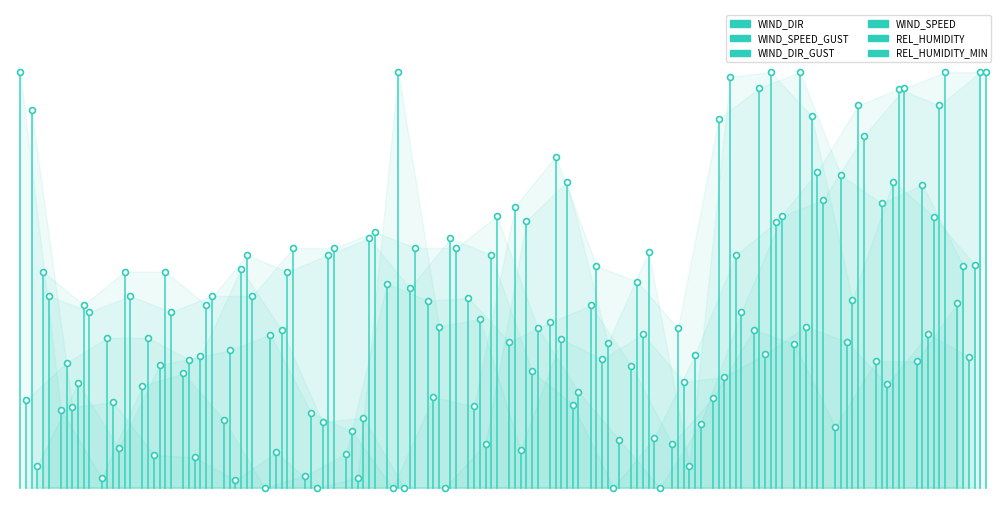

Which series has the widest spread of Y values?

WIND_DIR